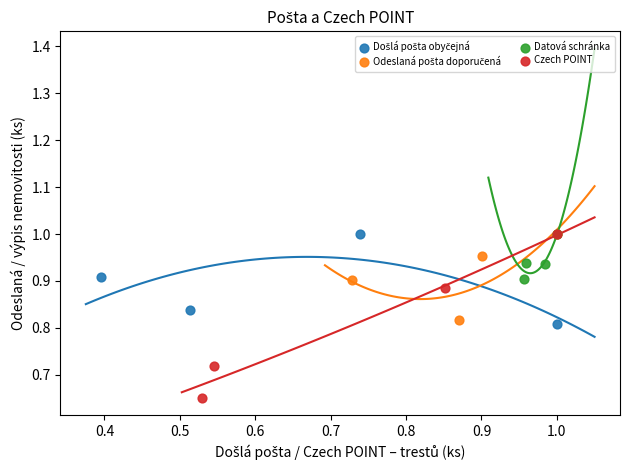

Which series reaches the minimum Y coordinate?

Czech POINT